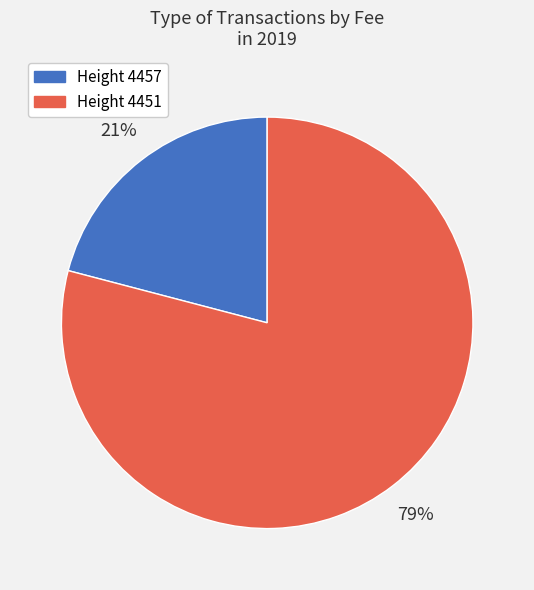

Which category has the smallest portion of the pie?

Height 4457